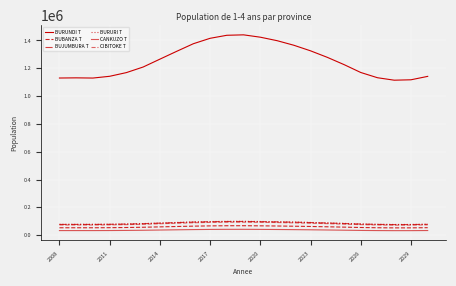

Does the chart display data point markers on the line(s)?

No